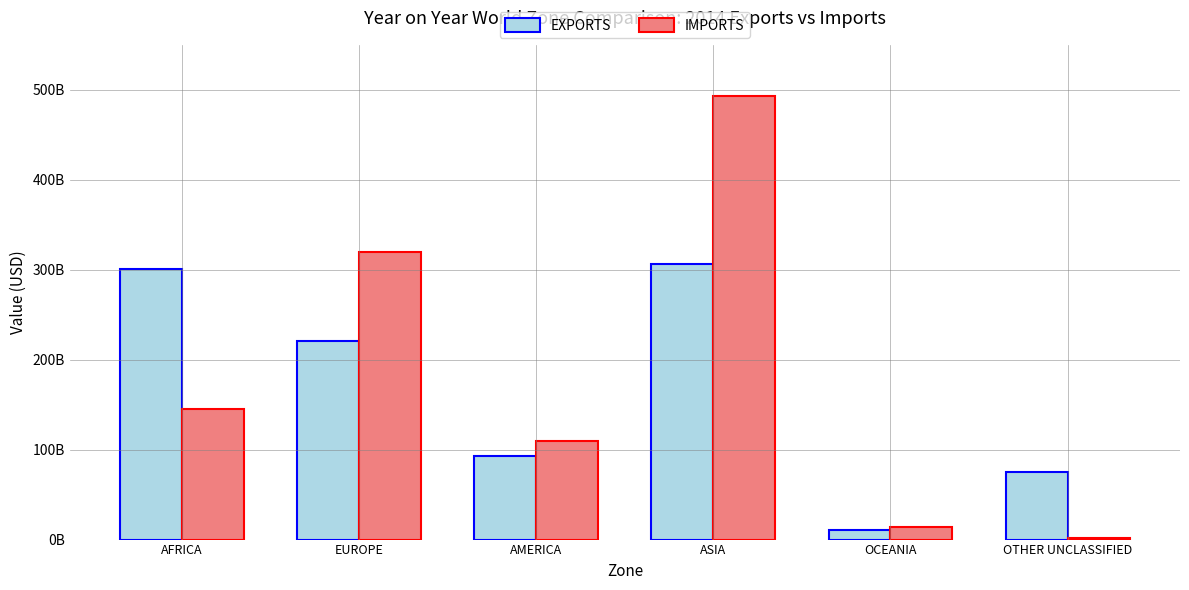

Rank the series at EUROPE from lowest to highest value.

EXPORTS, IMPORTS